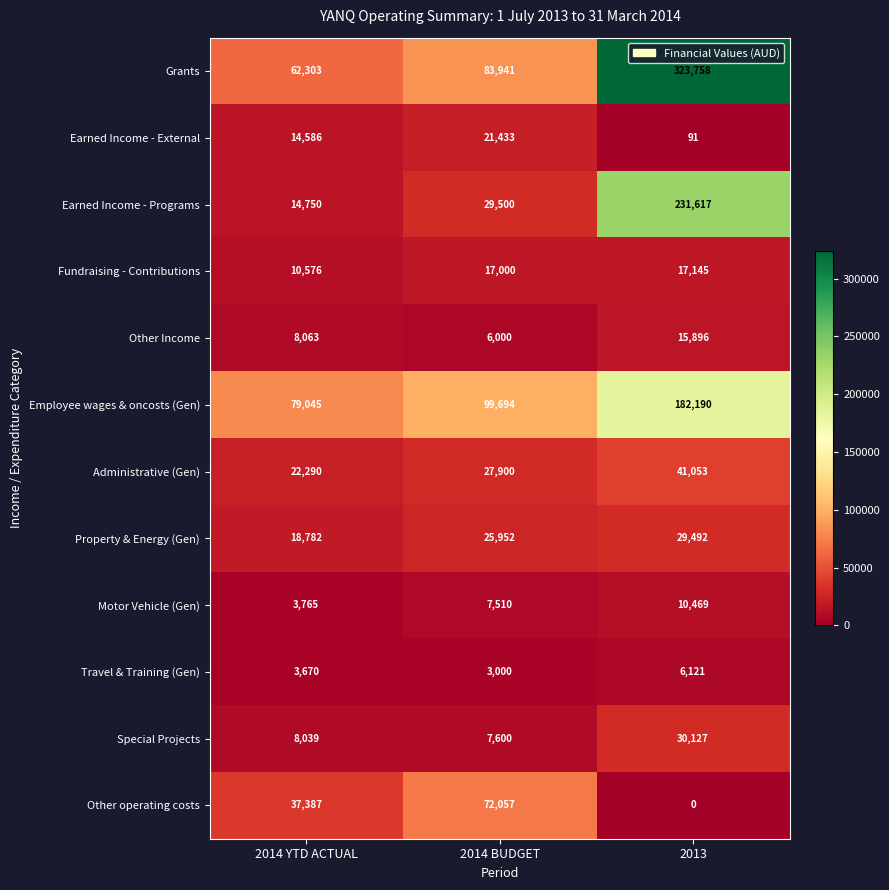

List the series in order of their peak value, highest first.

Grants, Earned Income - Programs, Employee wages & oncosts (Gen), Other operating costs, Administrative (Gen), Special Projects, Property & Energy (Gen), Earned Income - External, Fundraising - Contributions, Other Income, Motor Vehicle (Gen), Travel & Training (Gen)